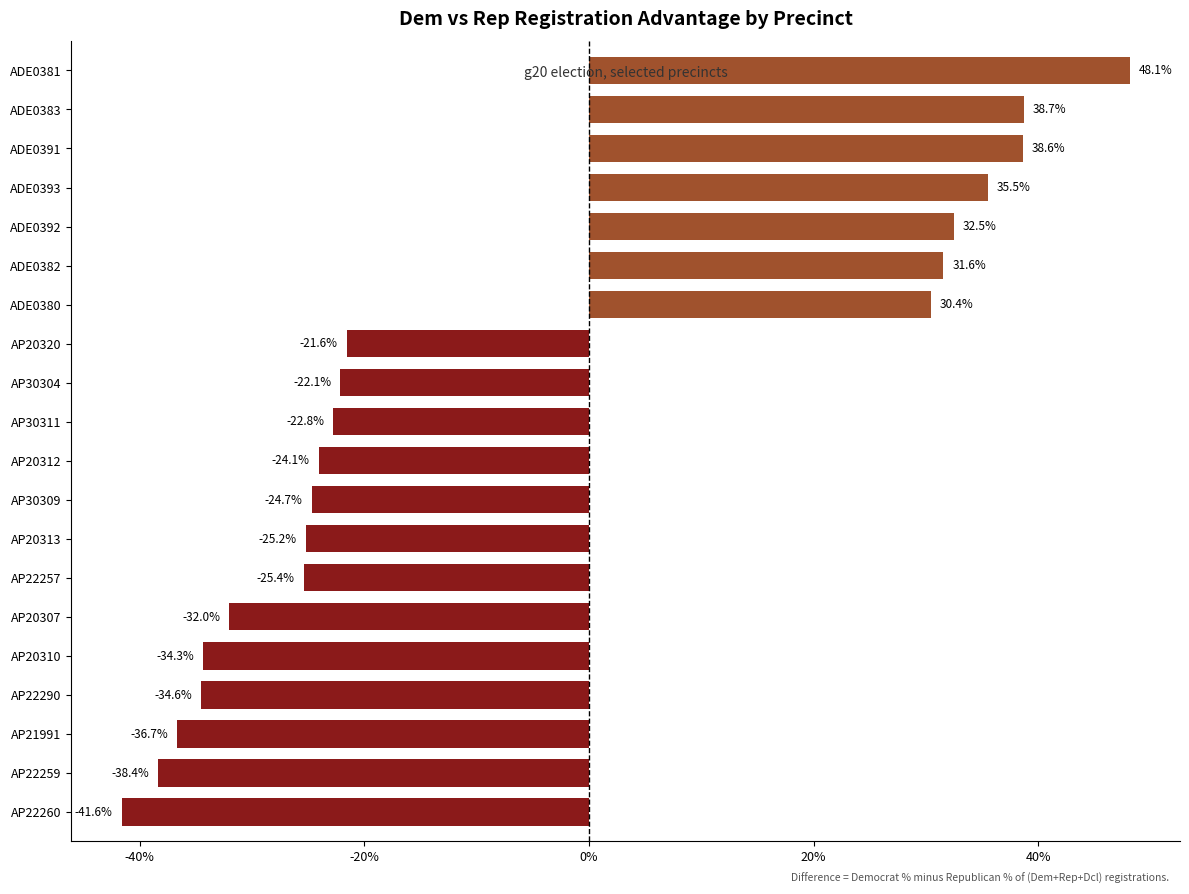

List the labels in order of value, largest first.

ADE0381, ADE0383, ADE0391, ADE0393, ADE0392, ADE0382, ADE0380, AP20320, AP30304, AP30311, AP20312, AP30309, AP20313, AP22257, AP20307, AP20310, AP22290, AP21991, AP22259, AP22260